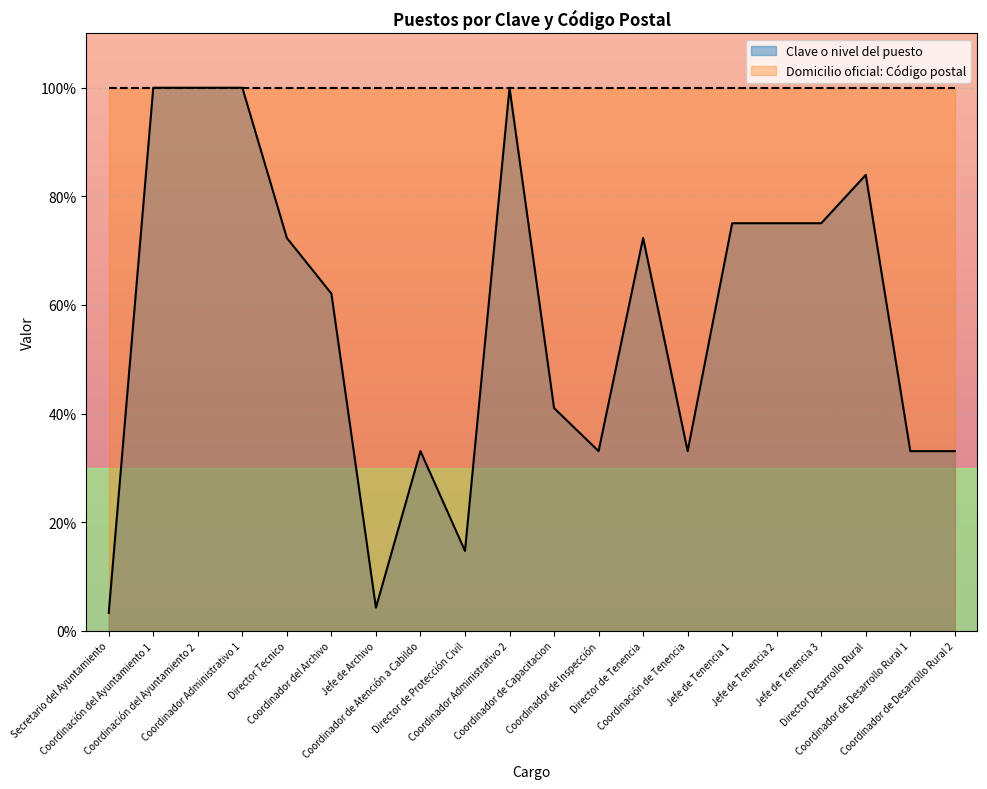

Which has a higher value, Coordinador de Capacitacion or Coordinación de Tenencia?

Coordinador de Capacitacion